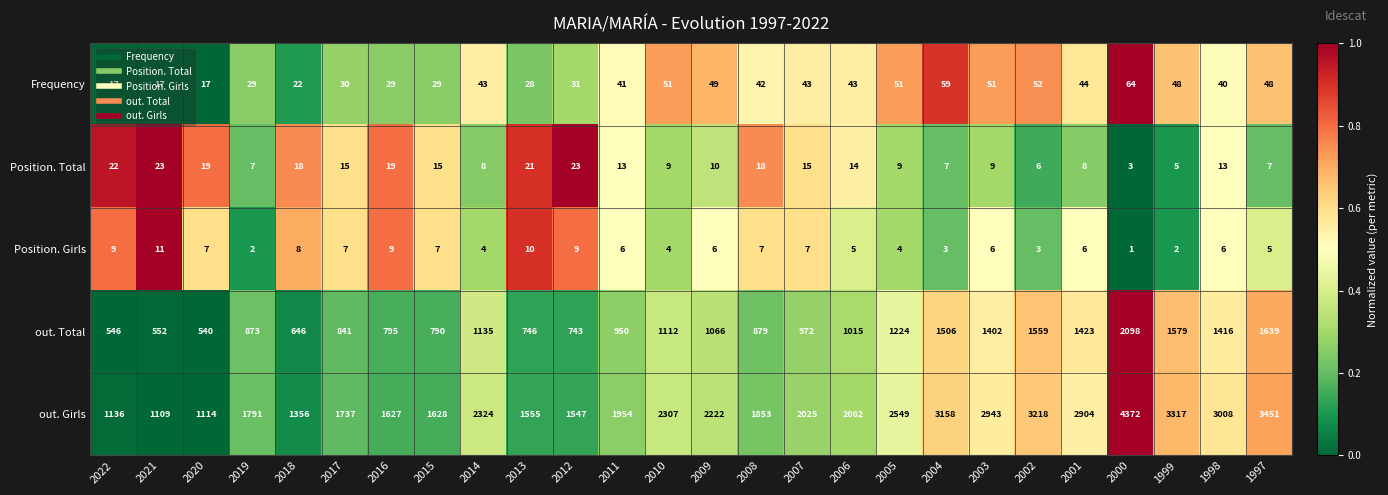

Is it true that Position. Total equals 9 at 2005?

True